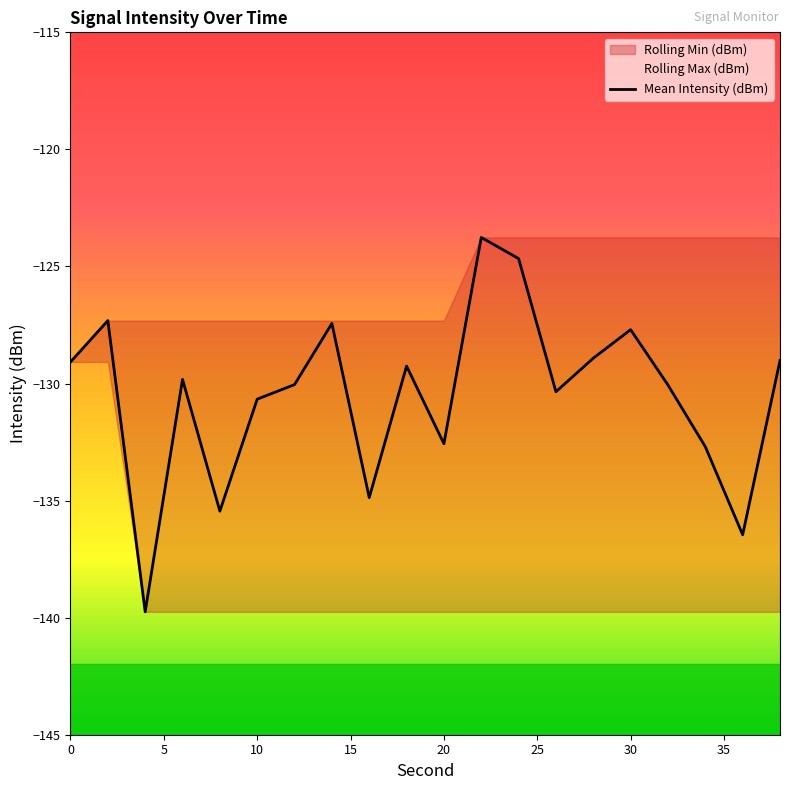

What is the smallest value displayed?

-139.8